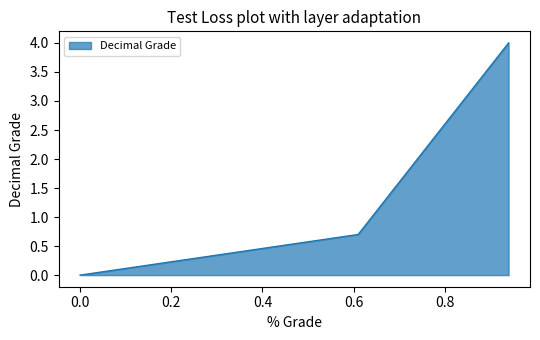

What is the greatest value displayed?

4.0